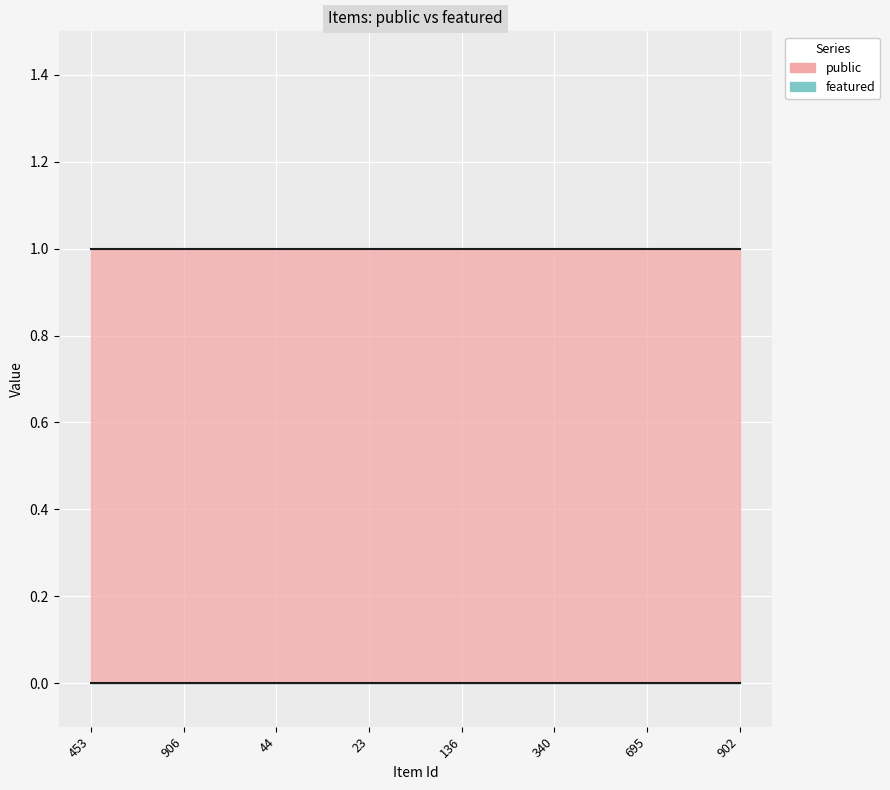

Is it true that featured equals 0 at 453?

True